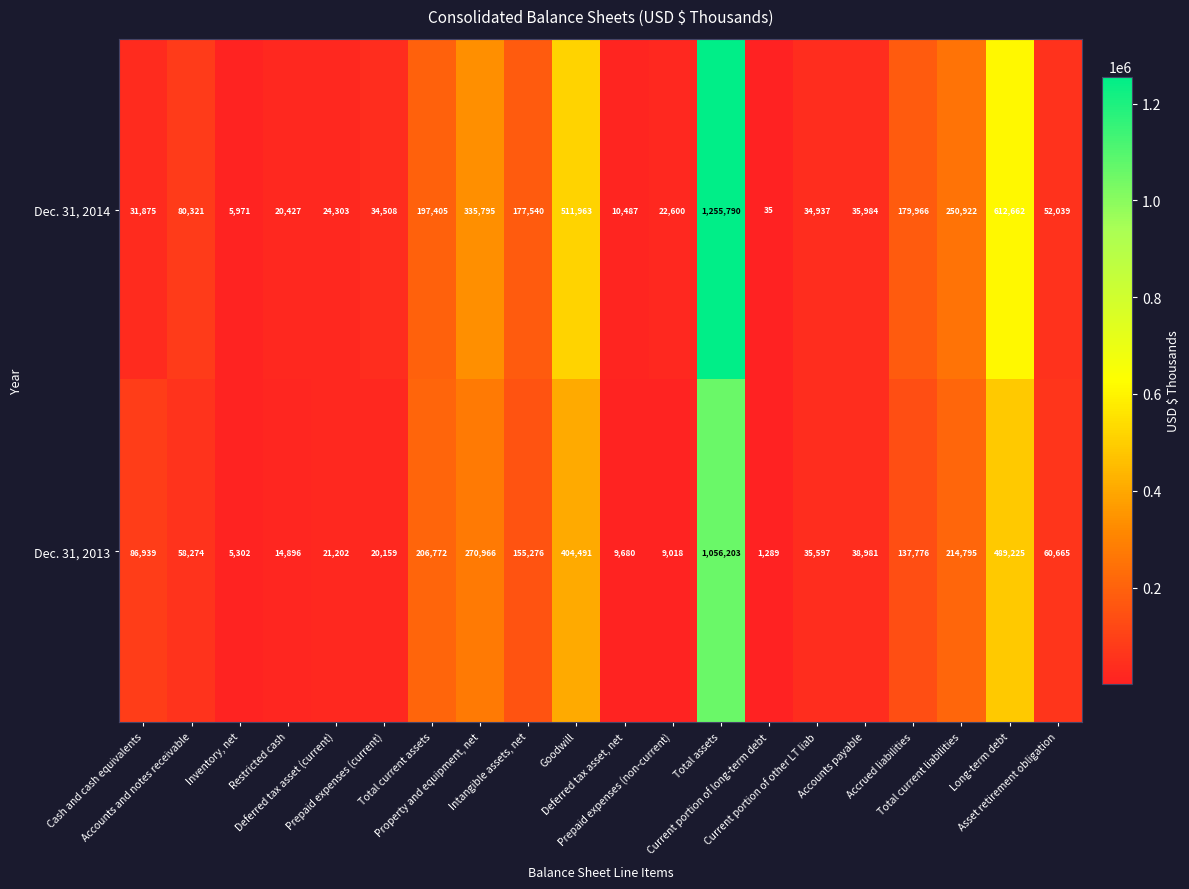

What is the difference between the maximum and minimum values in the Dec. 31, 2014 series?

1255755